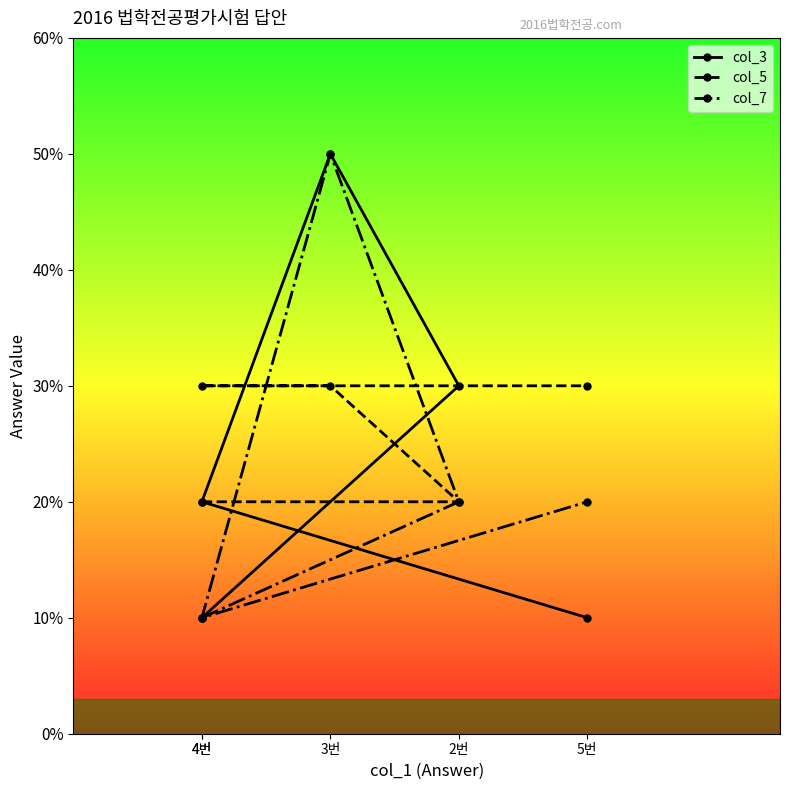

At how many categories does at least one series exceed 2?

4